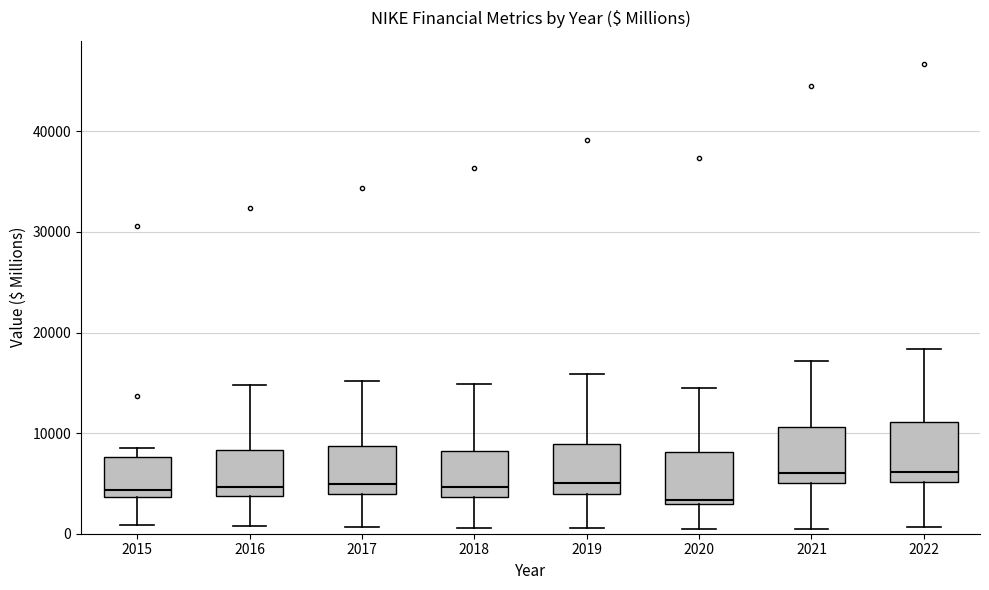

Reading left to right, transcribe this box plot: for each box, give where its median line is, the range the box spans, and where its two whiskers end, as read against the y-axis. The values are not printed on the chart, so give them approximately, as read against the axis.

2015: median 4000 (just above the box's lower edge), box 4000 to 8000, whiskers 1000 to 9000
2016: median 5000, box 4000 to 8000, whiskers 1000 to 15000
2017: median 5000, box 4000 to 9000, whiskers 1000 to 15000
2018: median 5000, box 4000 to 8000, whiskers 1000 to 15000
2019: median 5000, box 4000 to 9000, whiskers 1000 to 16000
2020: median 3000 (just above the box's lower edge), box 3000 to 8000, whiskers 1000 to 14000
2021: median 6000, box 5000 to 11000, whiskers 1000 to 17000
2022: median 6000, box 5000 to 11000, whiskers 1000 to 18000